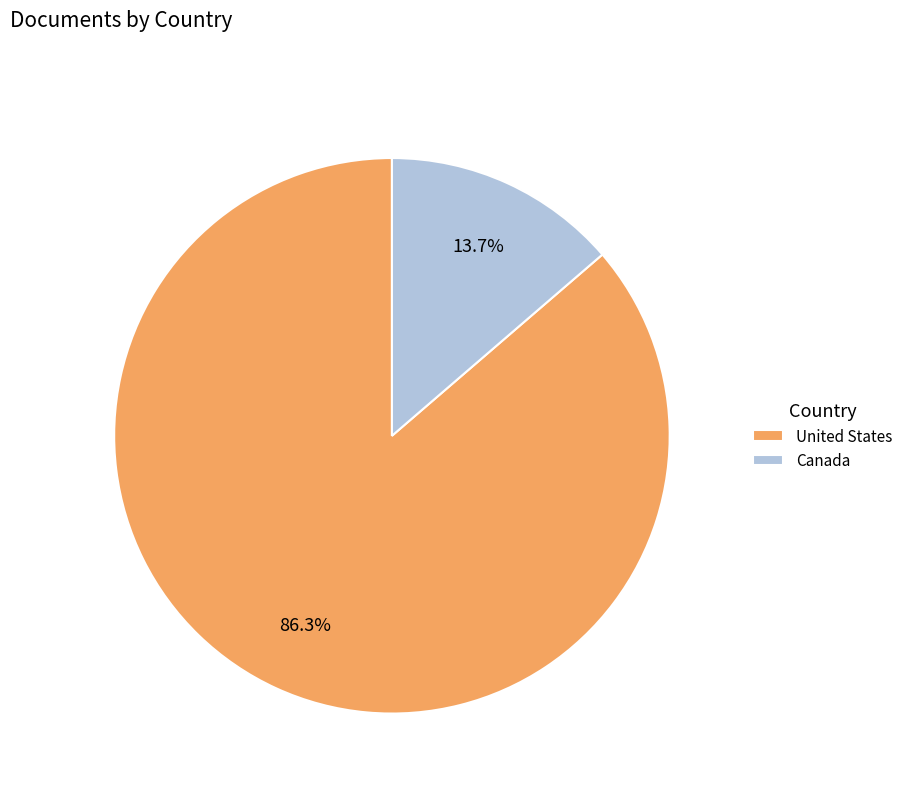

The Canada slice represents 14% of the pie. True or false?

True